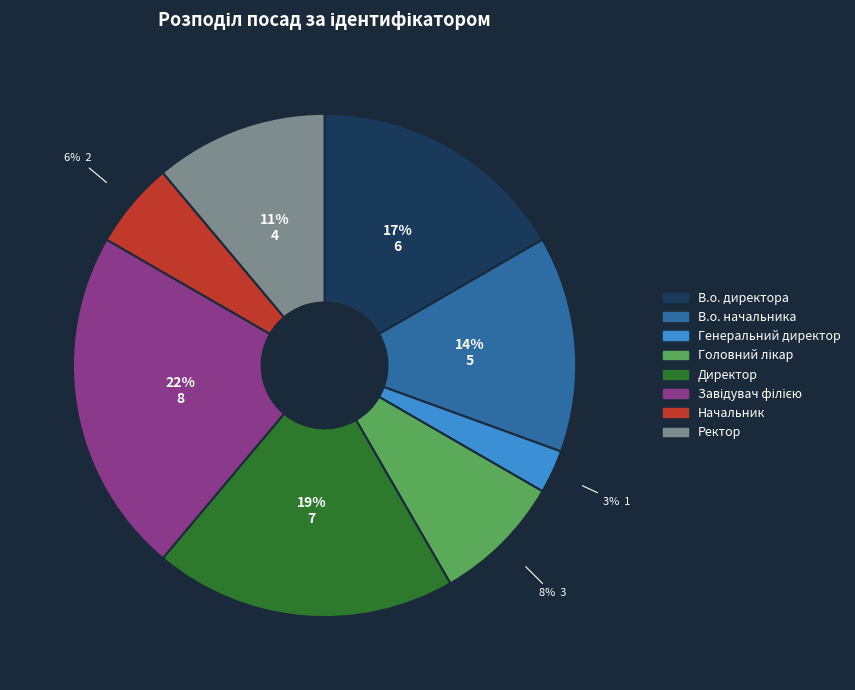

What percentage is the Генеральний директор slice, to the nearest percent?

3%